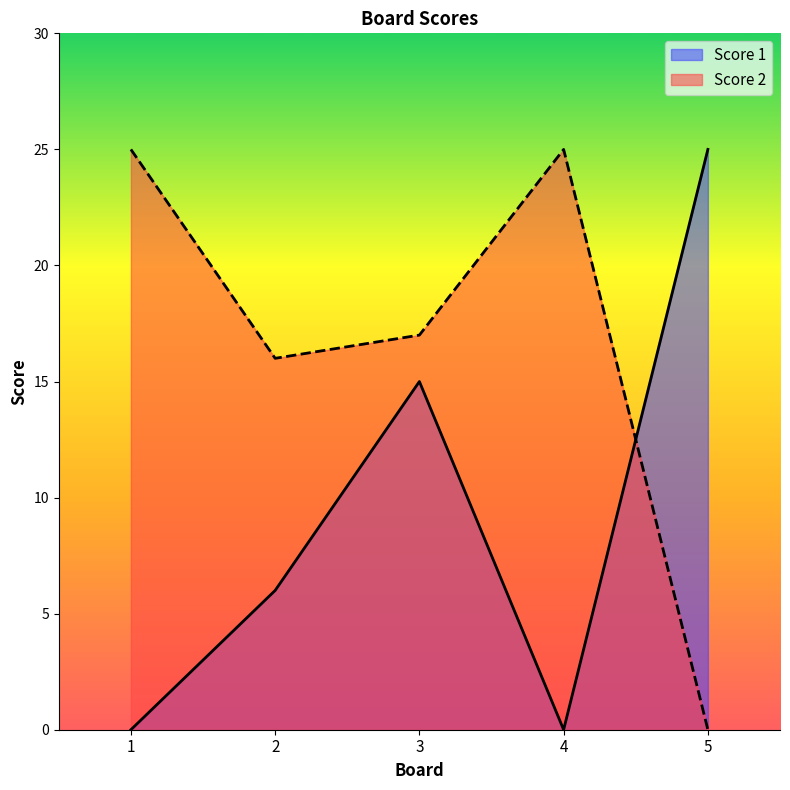

What is the difference between the highest and lowest values at 4?

25